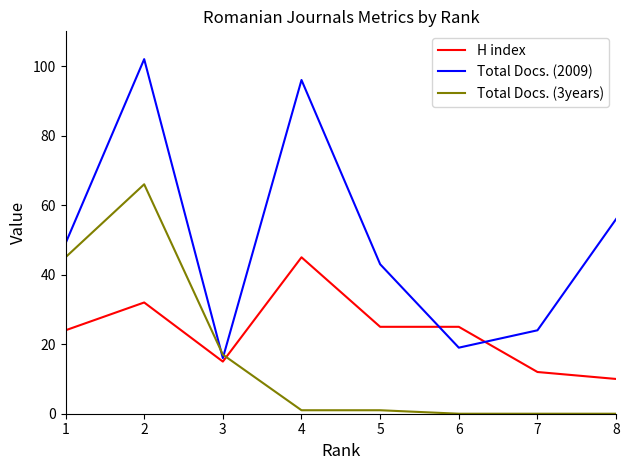

Reading left to right, list all the values displayed in this chart.

H index: 24	32	15	45	25	25	12	10
Total Docs. (2009): 49	102	16	96	43	19	24	56
Total Docs. (3years): 45	66	17	1	1	0	0	0